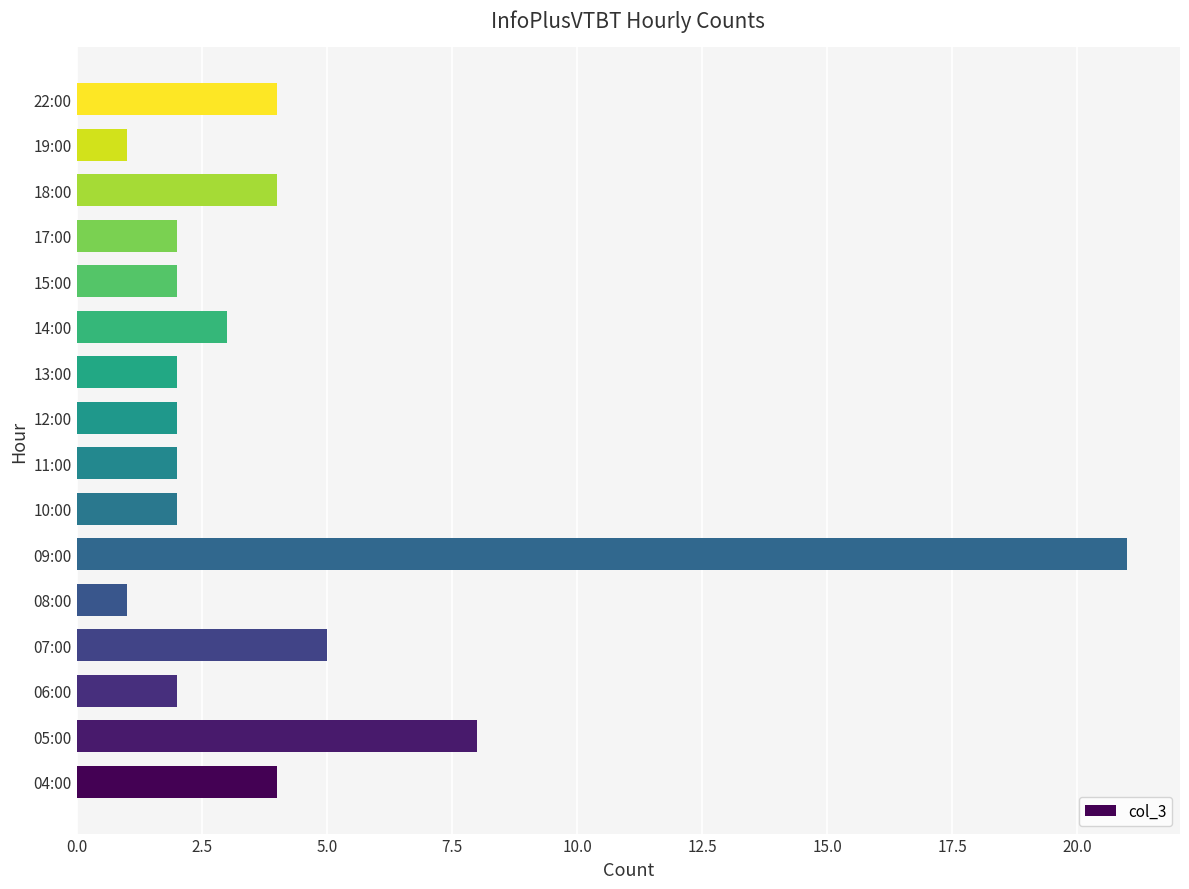

Are the bars horizontal?

Yes